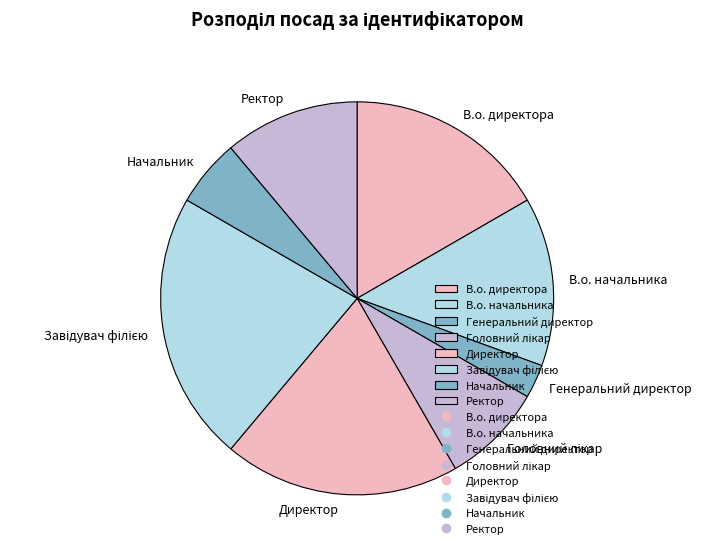

Is there a majority slice in this chart?

No